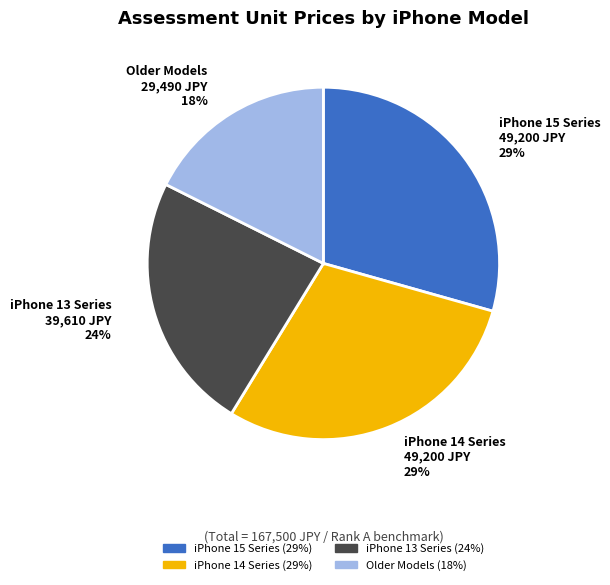

Is there any slice that represents more than half of the pie?

No